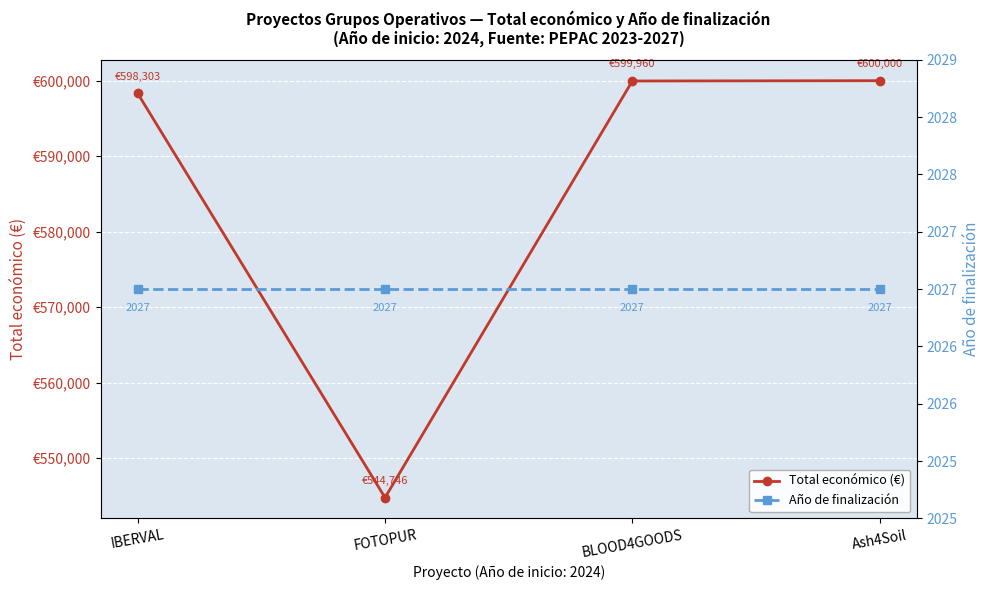

Is this an area chart (filled region under the line)?

No